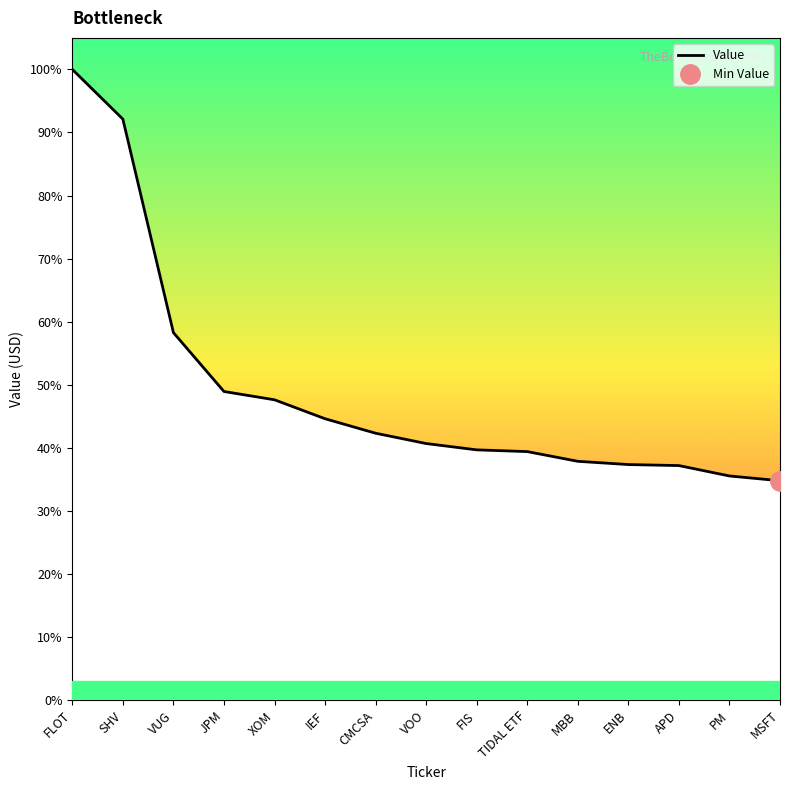

At which label does the data first exceed 5451749?

FLOT